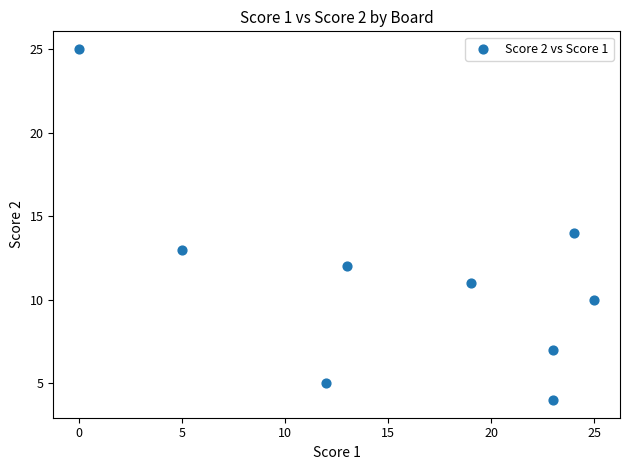

What is the average X value?

16